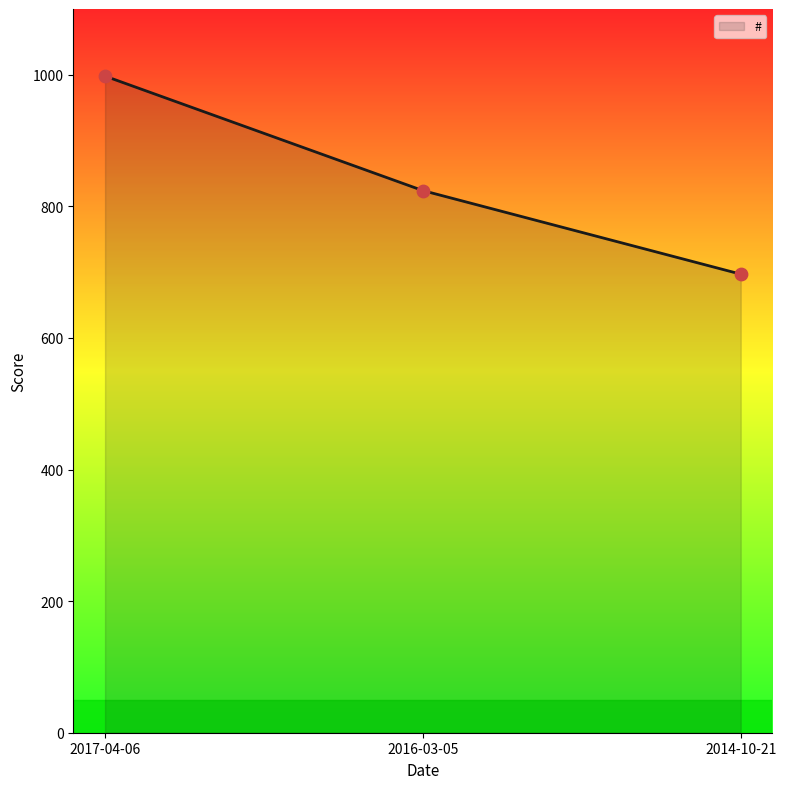

Which has a higher value, 2016-03-05 or 2017-04-06?

2017-04-06